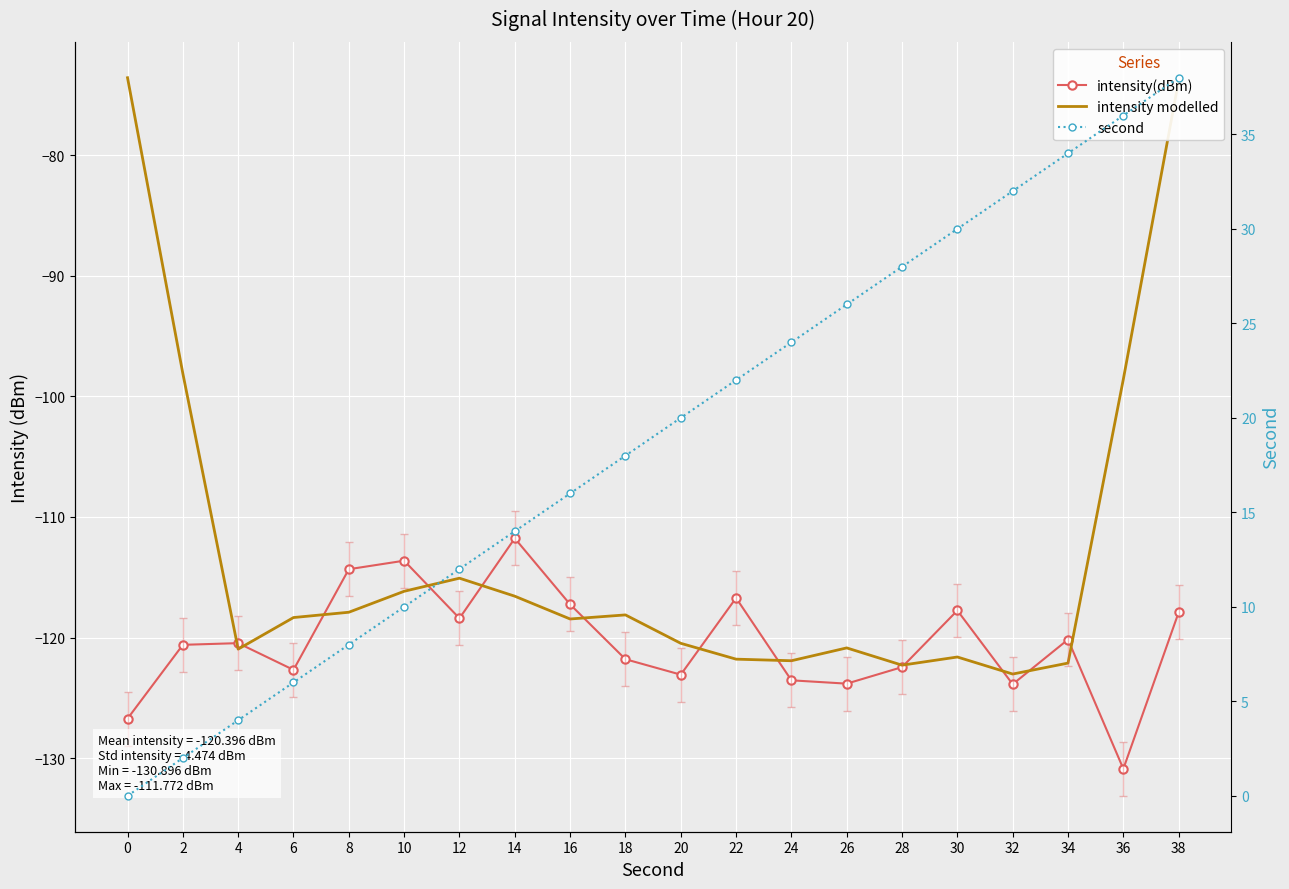

What is the value of the second point at the 12th from the left?

22.0